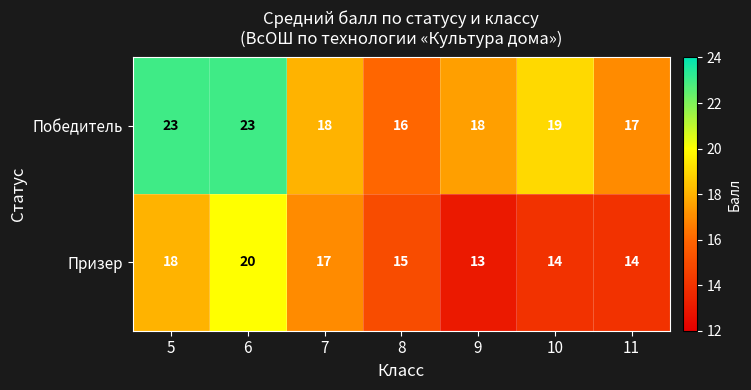

What is the spread (max minus min) of values at 6?

3